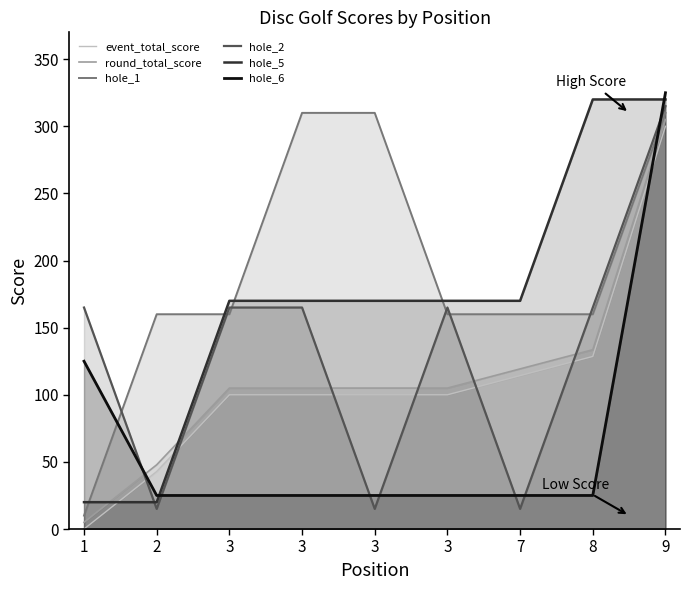

How many series are shown in this chart?

6